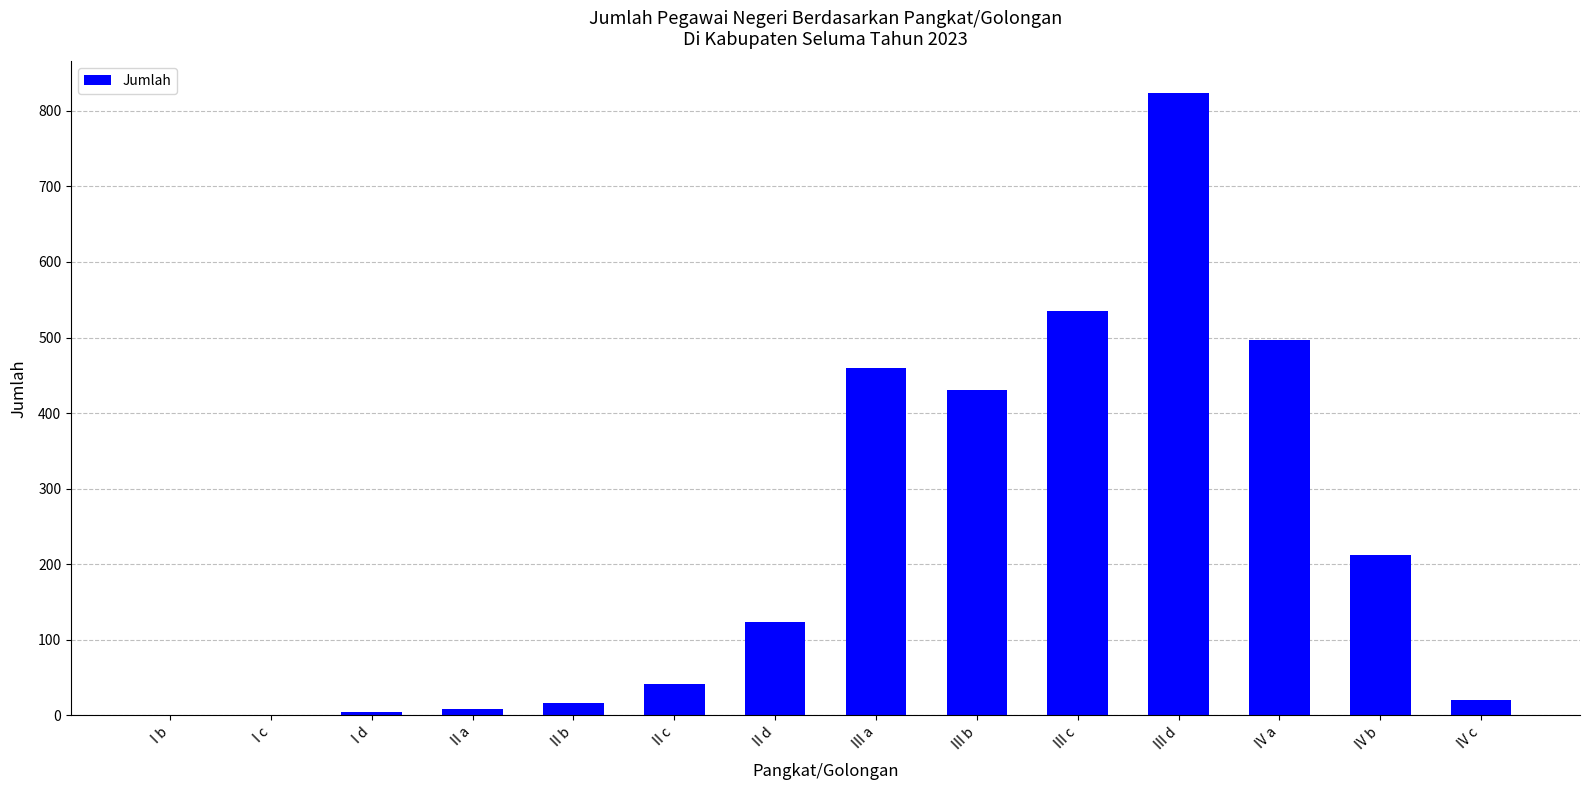

What is the sum of all values?

3177